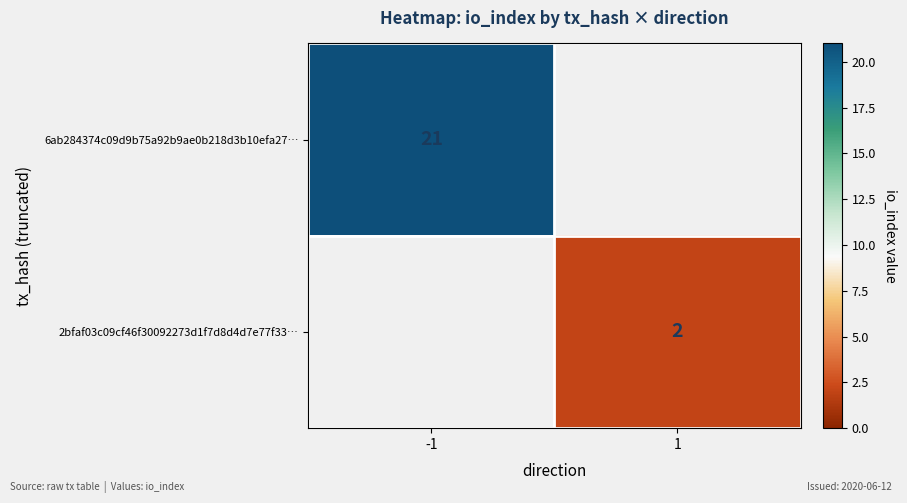

At how many categories does at least one series exceed 14?

1